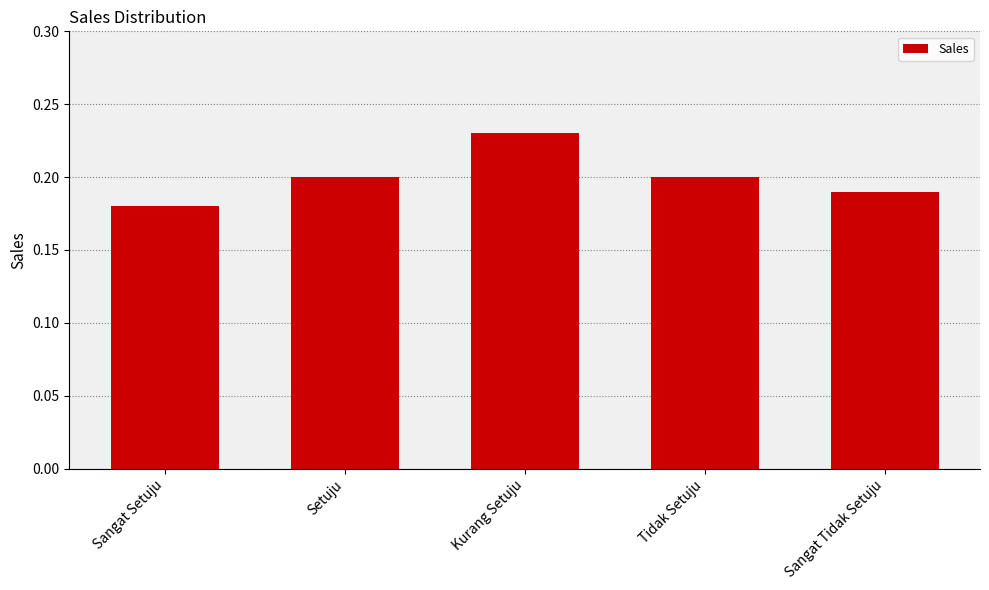

True or false: the data shows 0.3 at Sangat Tidak Setuju.

False